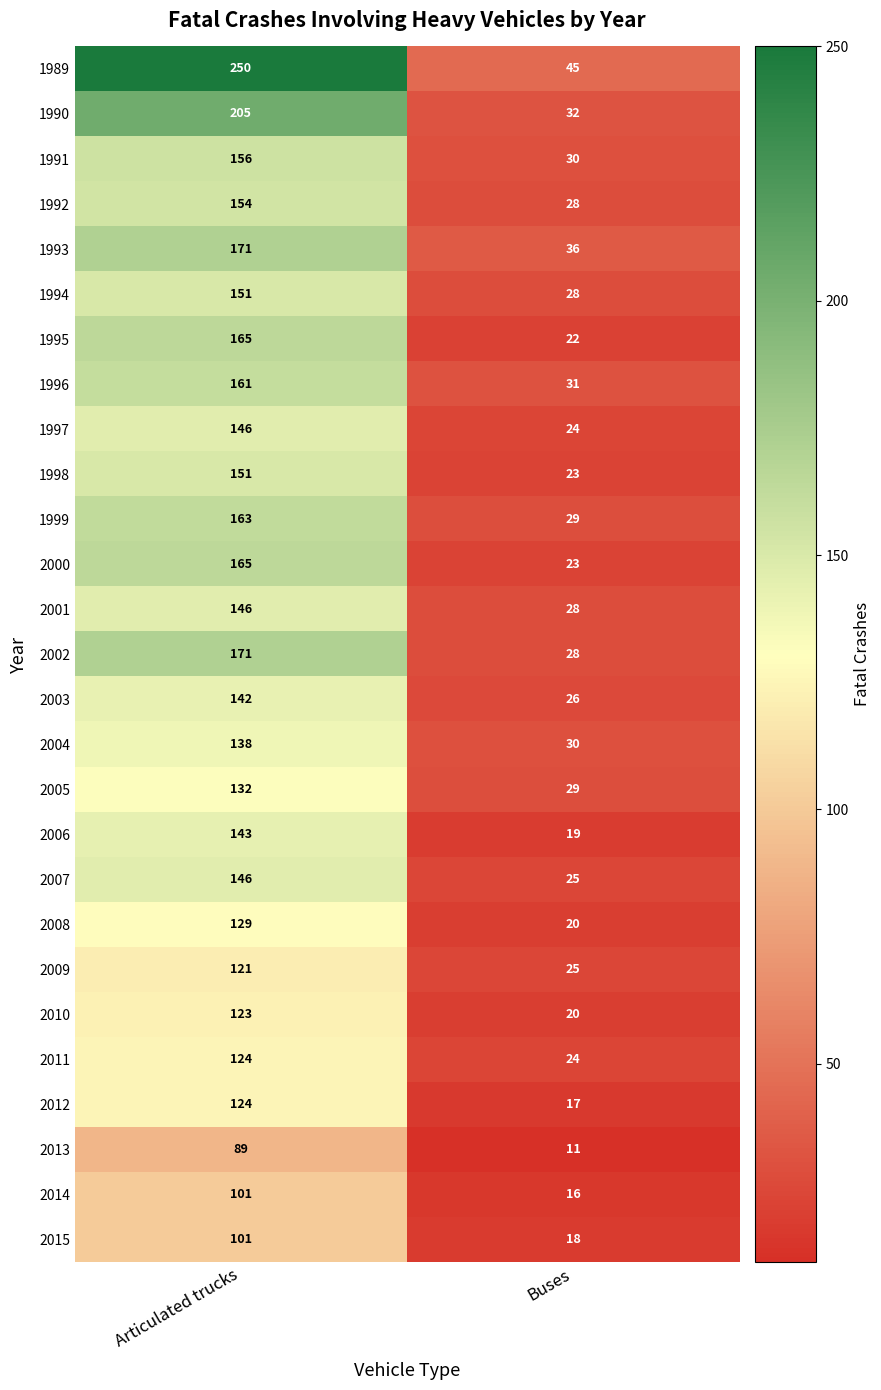

At how many categories does at least one series exceed 170?

1